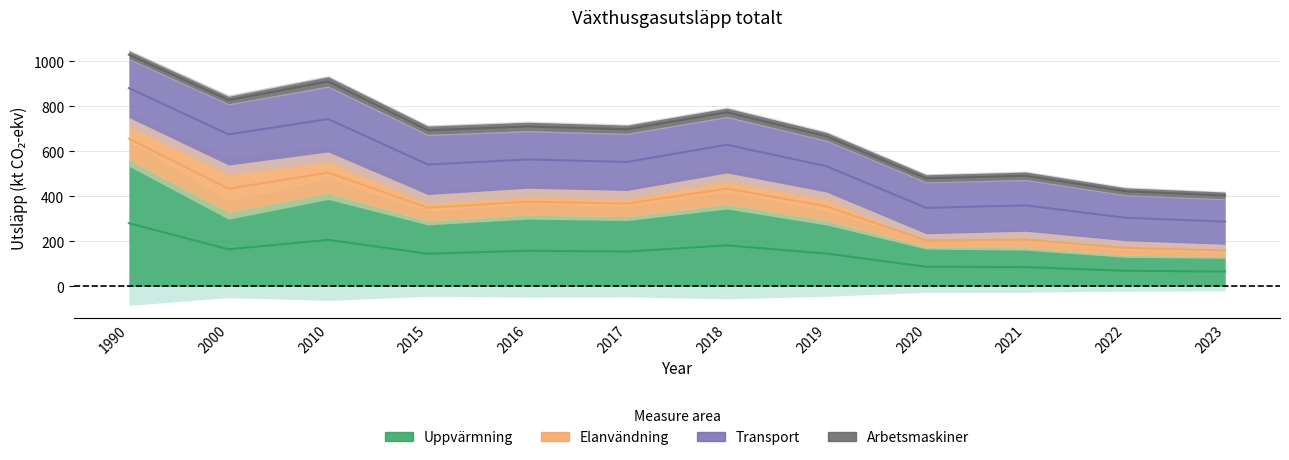

Between which two adjacent categories do Uppvärmning and Transport first intersect?

2019 and 2020